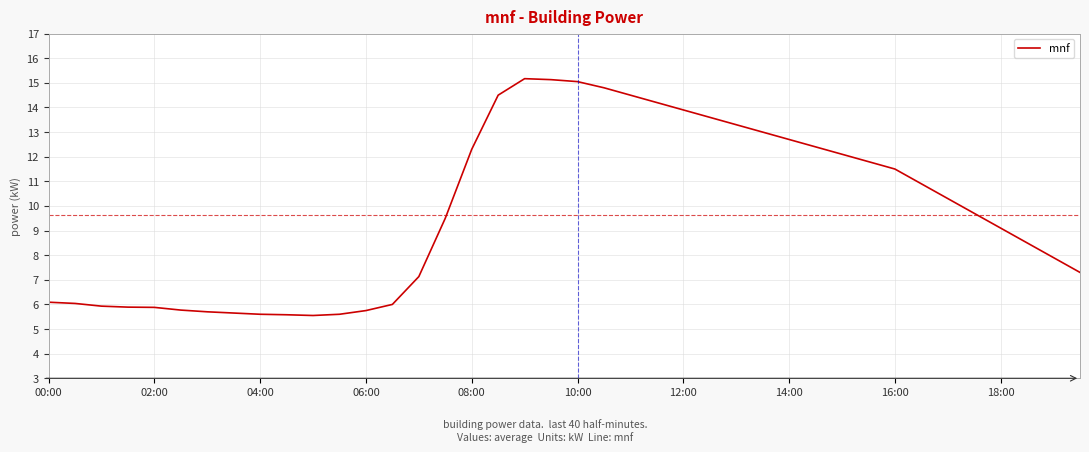

What is the difference between the maximum and minimum values?

9.6